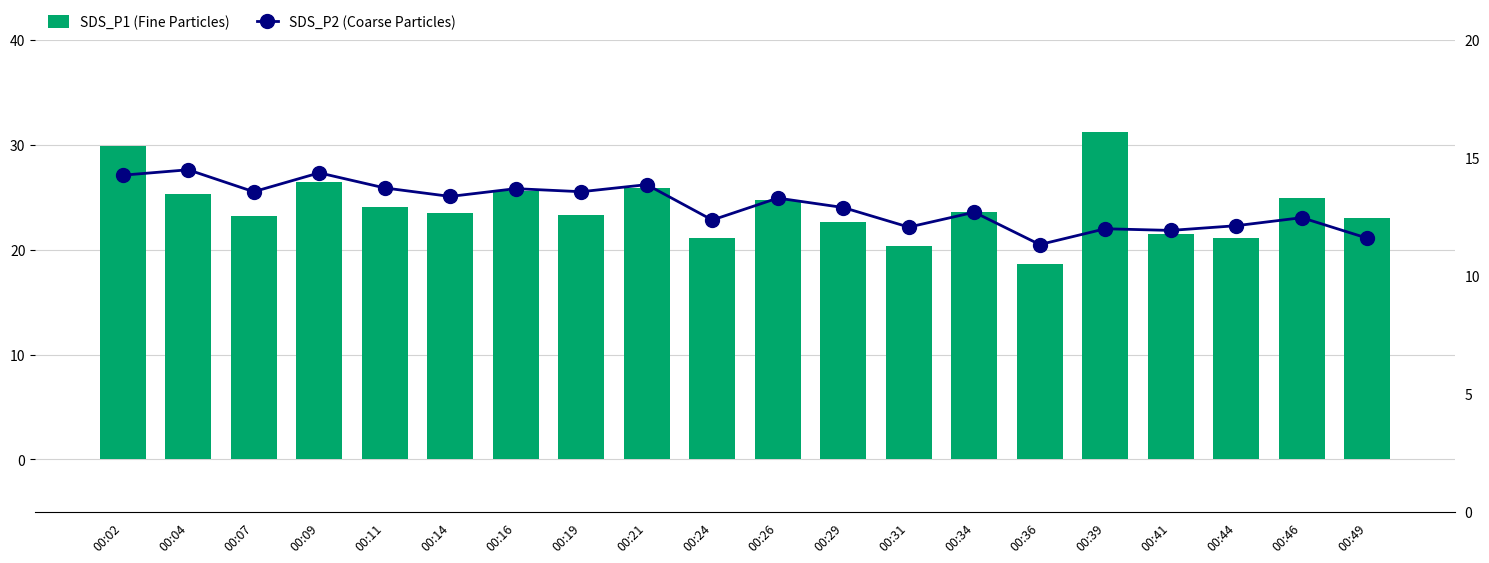

How many data points in SDS_P1 (Fine Particles) are less than 23?

6